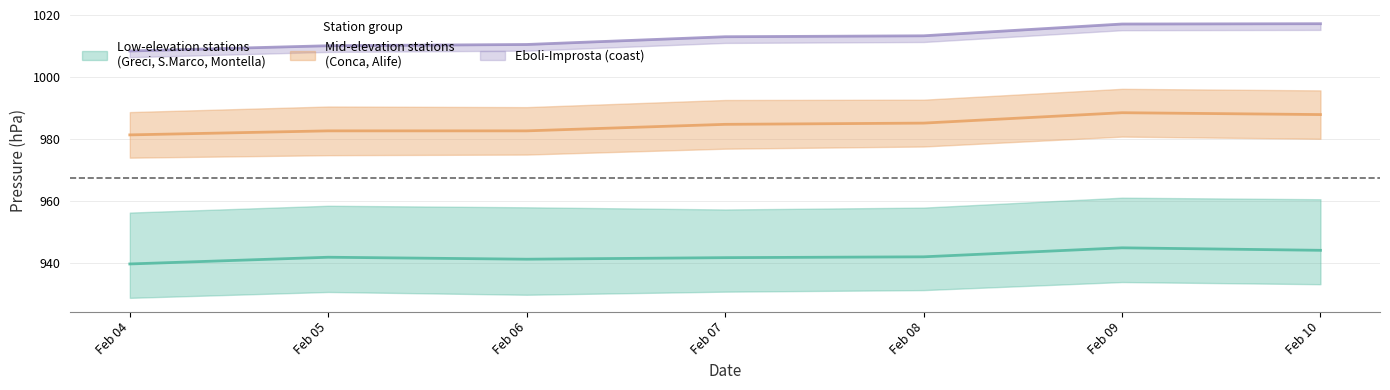

Reading left to right, transcribe all the data shown in this chart.

Alife: 981.5	982.8	982.8	984.9	985.2	988.6	988.0
Conca della Campania: 1008.5	1010.2	1010.6	1013.1	1013.4	1017.2	1017.3
Greci: 939.8	942.0	941.4	941.9	942.1	945.0	944.2